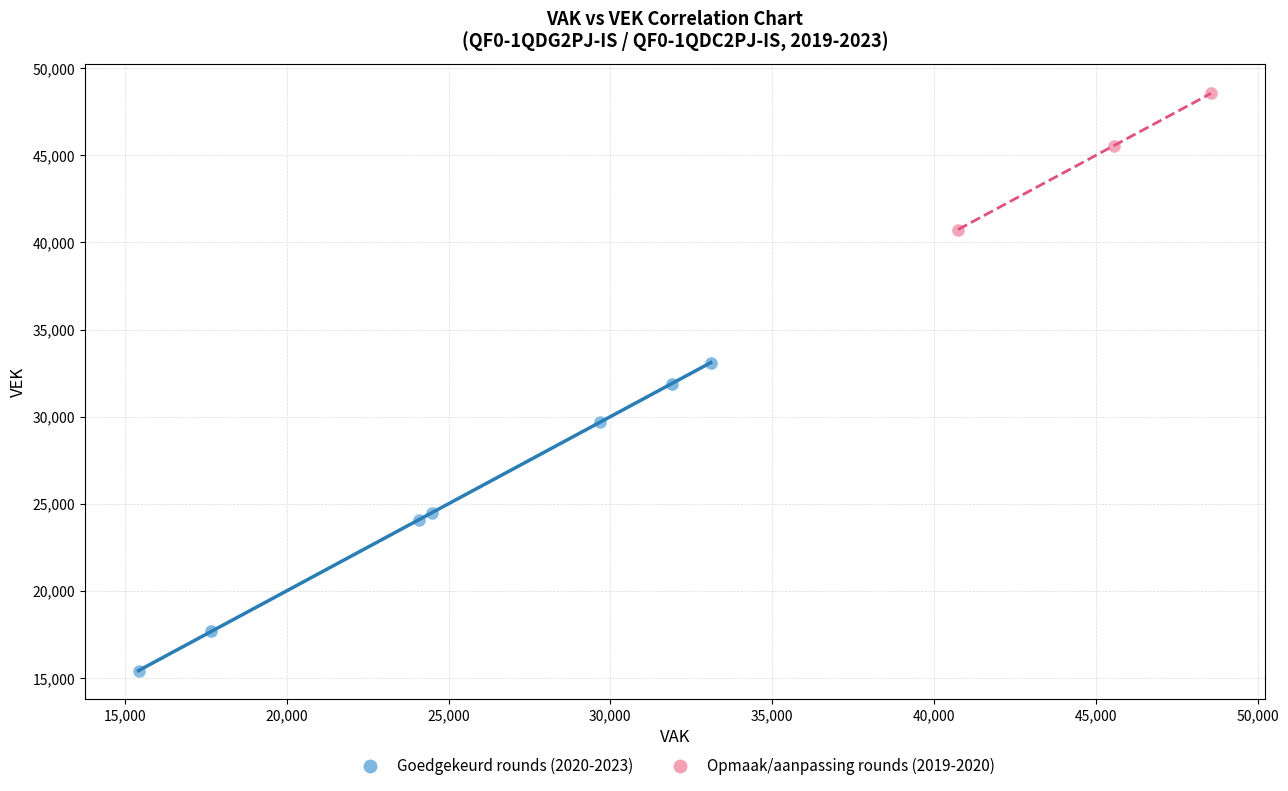

Which series reaches the maximum Y coordinate?

Opmaak/aanpassing rounds (2019-2020)